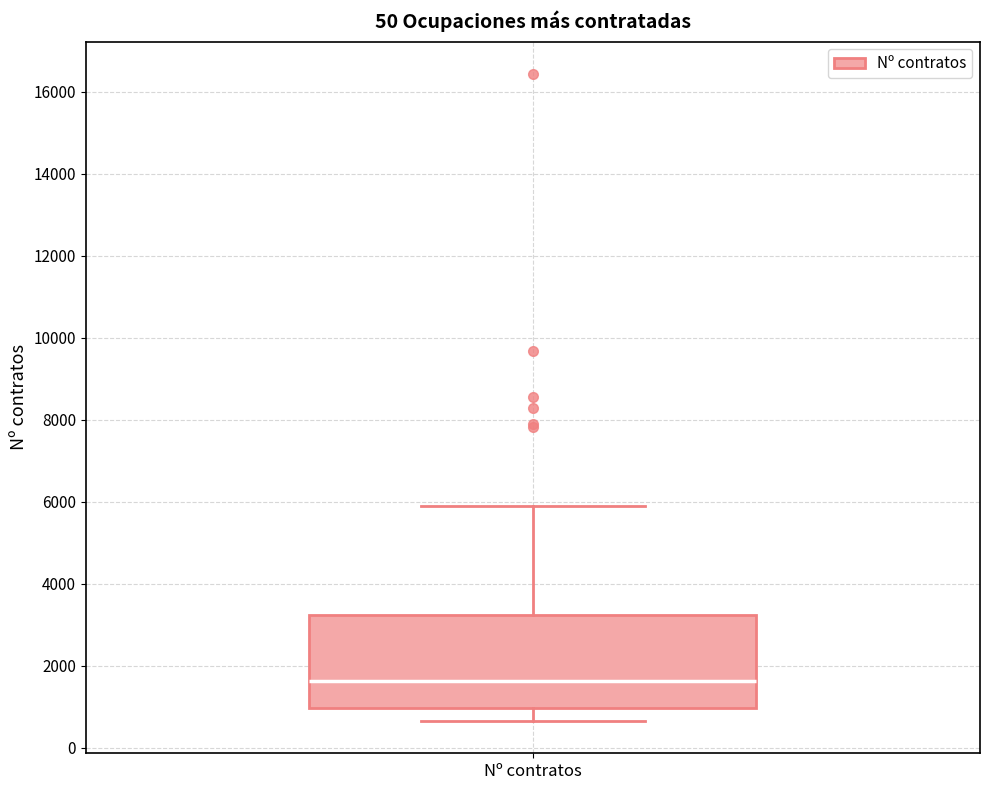

Read this box plot against the y-axis: the position of the median line, the range covered by the box, and the ends of both whiskers. The values are not printed on the chart, so give them approximately, as read against the axis.

median 1600, box 1000 to 3200, whiskers 600 to 6000